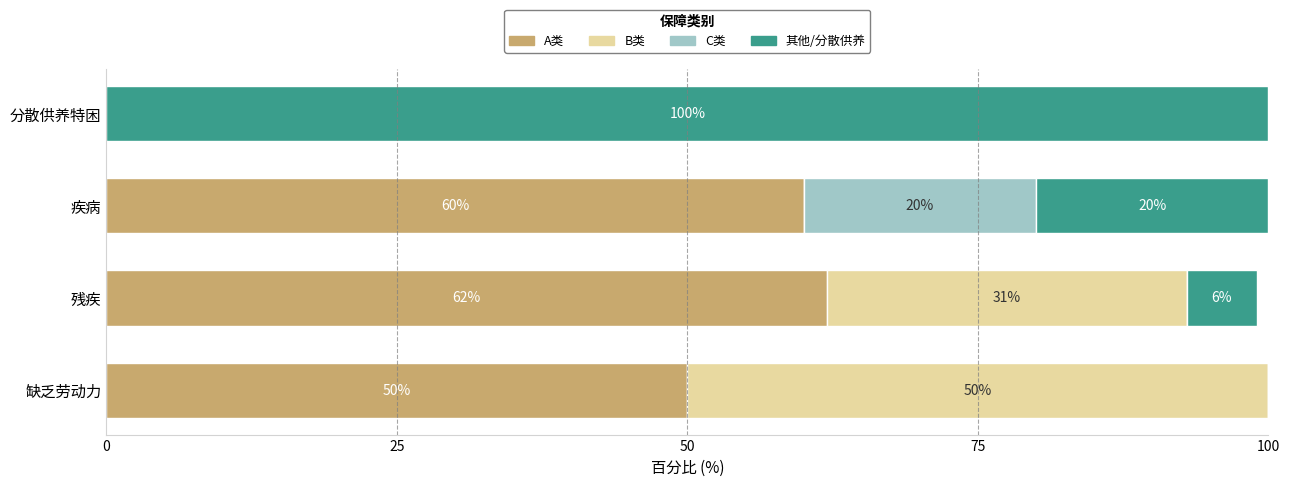

What is the sum of the A类 values at 缺乏劳动力 and 疾病?

110